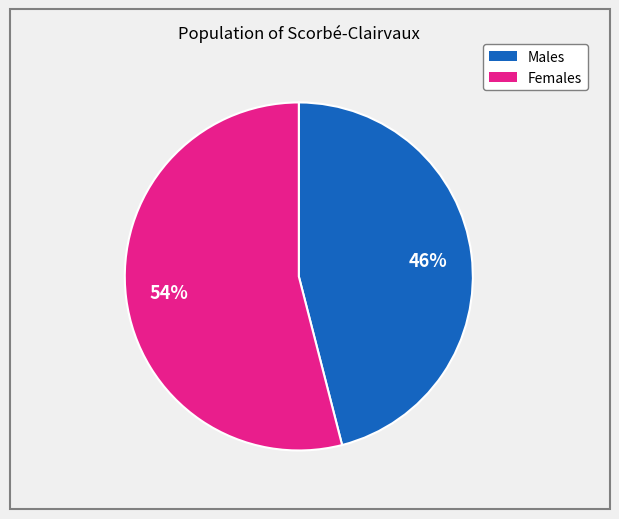

To the nearest percent, what is the average slice percentage?

50%